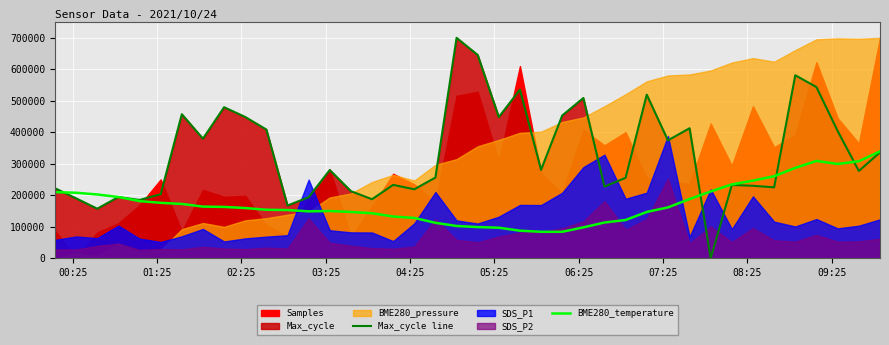

What is the greatest value displayed?

700000.0